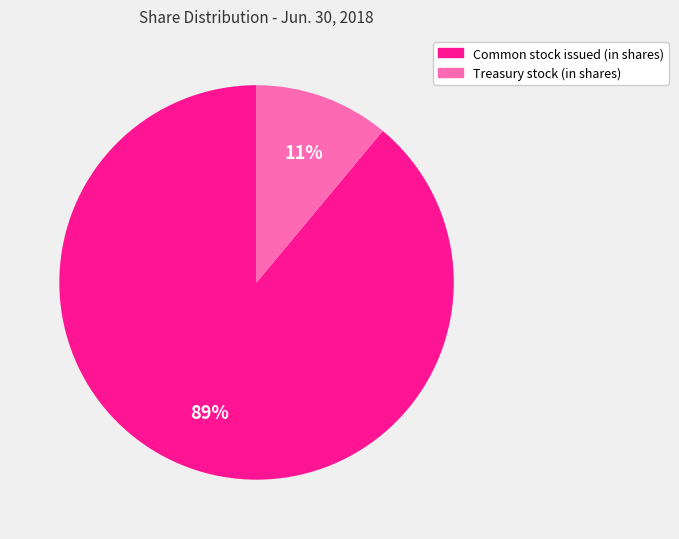

Is Common stock issued (in shares) the majority of the pie?

Yes